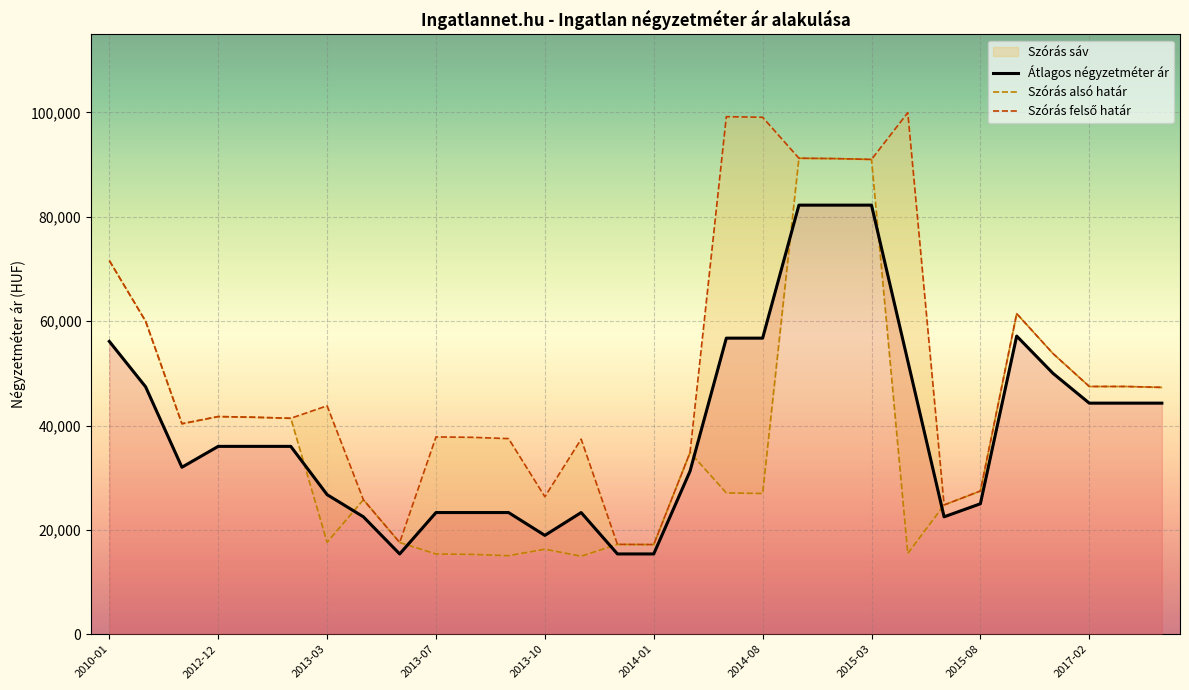

Where does the Szórás alsó határ series first go above 34823?

2010-01